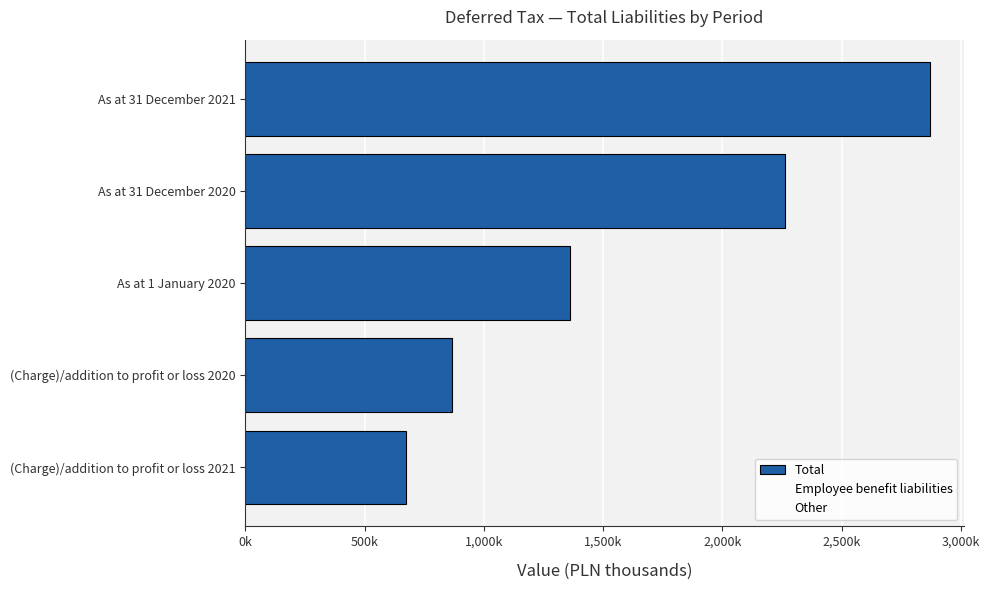

Are the bars horizontal?

Yes